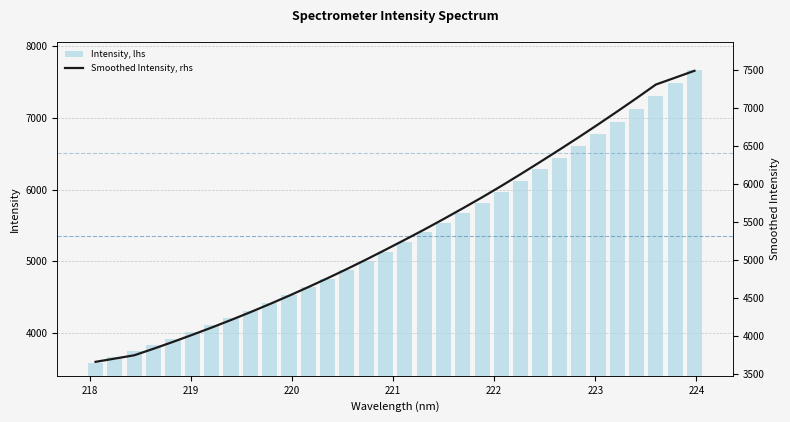

What is the sum of all Smoothed Intensity, rhs values?

171170.5